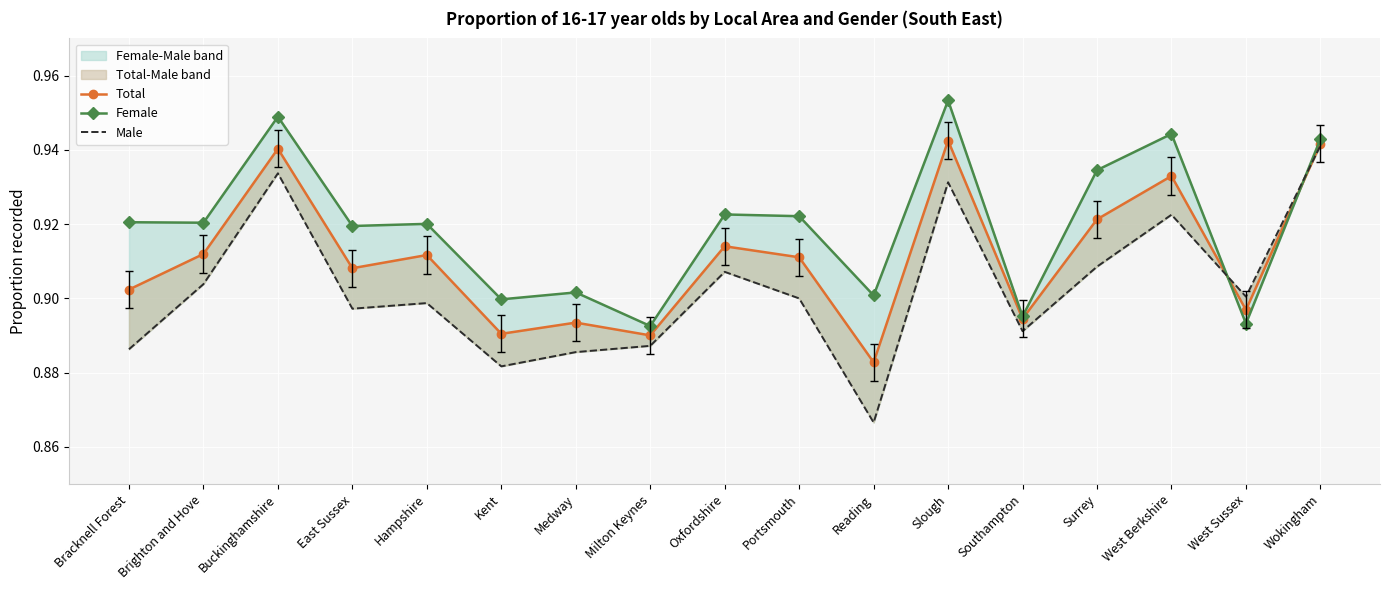

What is the label of the 16th point from the left?

West Sussex